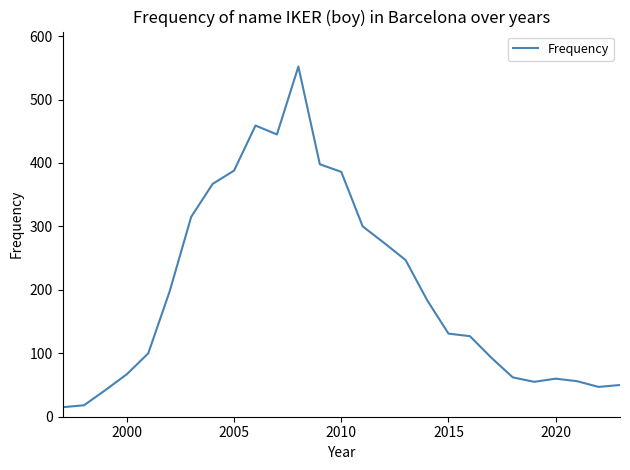

What is the smallest value displayed?

15